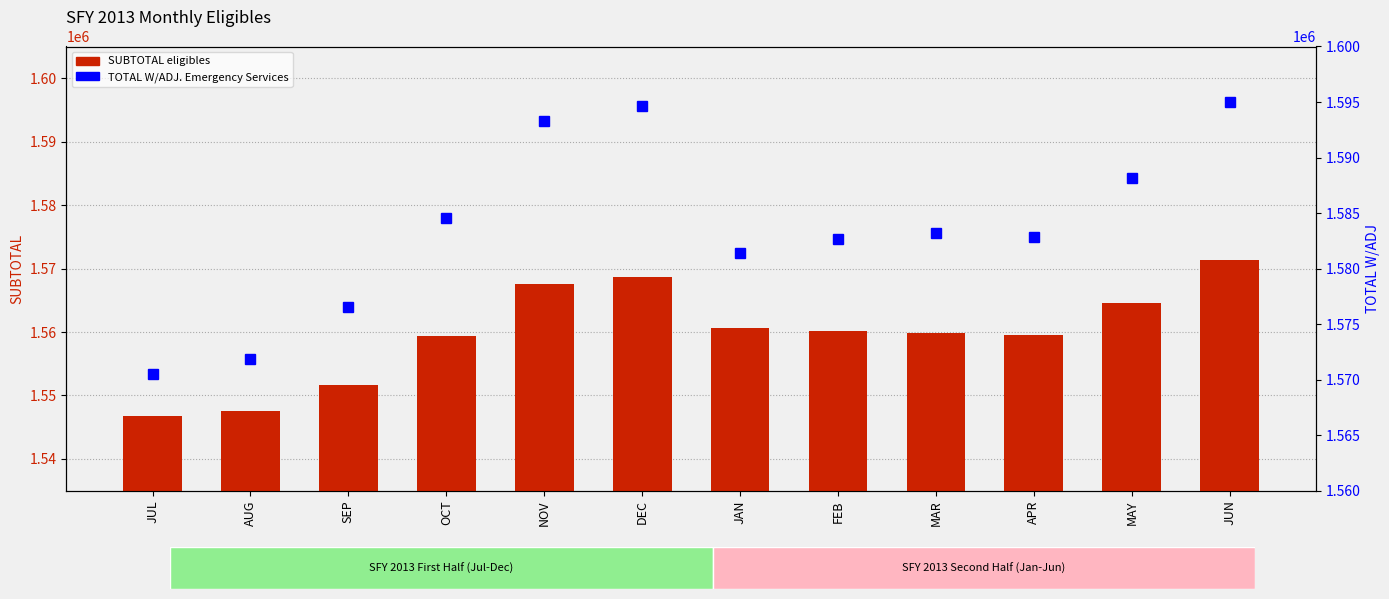

List the series in order of their peak value, lowest first.

SUBTOTAL eligibles, TOTAL W/ADJ